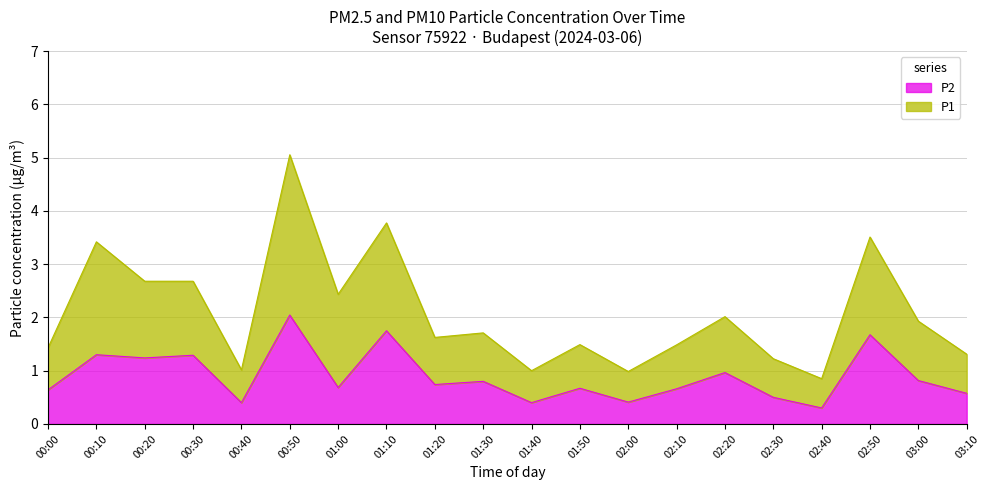

True or false: P2 has a value of 0.2 at 01:50.

False